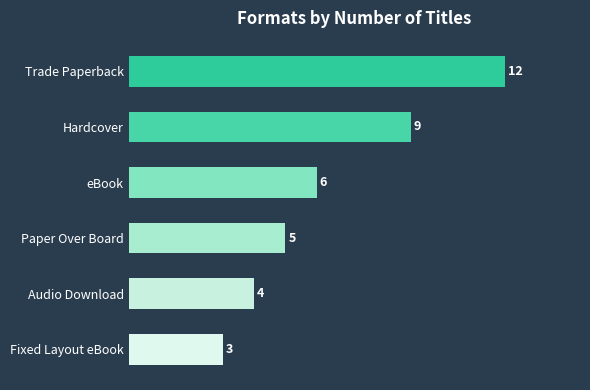

Which label corresponds to the smallest value in the chart?

Fixed Layout eBook